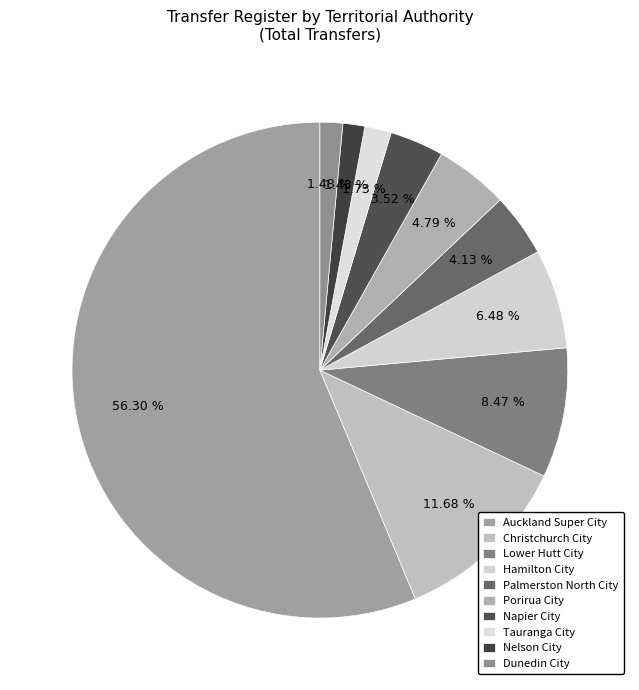

Which slice represents more than half of the pie?

Auckland Super City